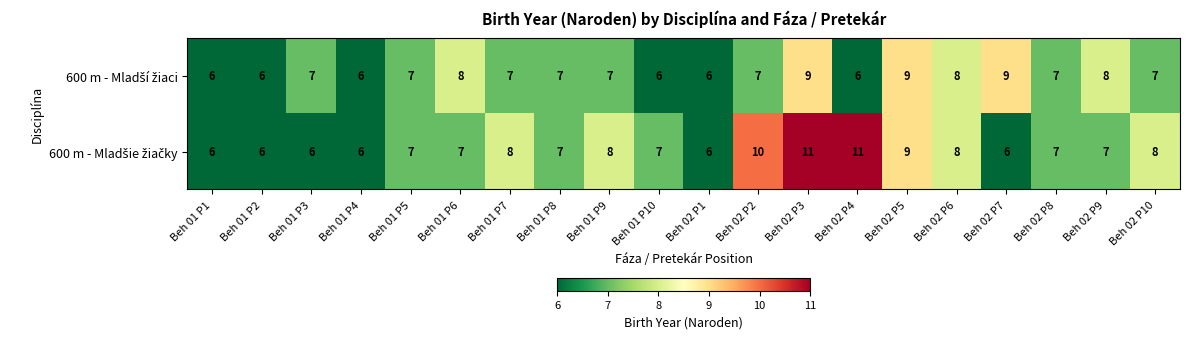

What is the minimum value shown in the chart?

6